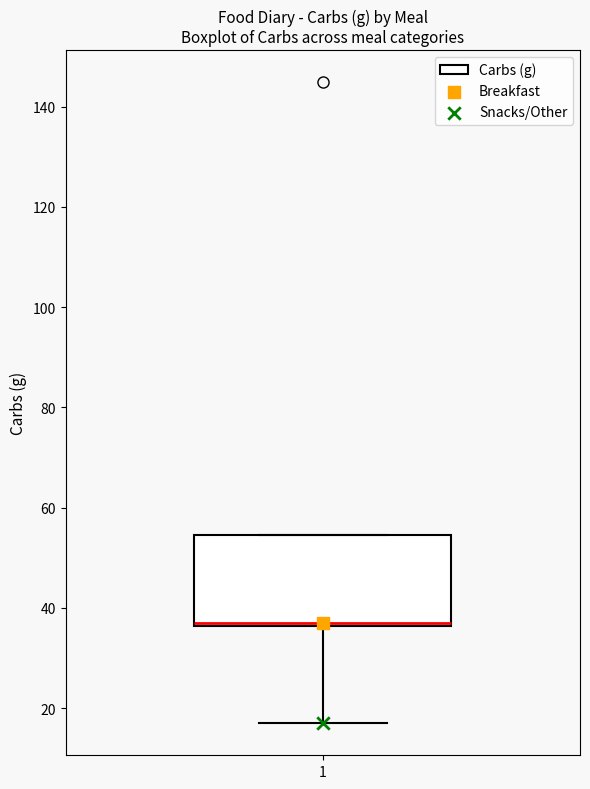

Transcribe this box plot: give where the median line is, the range the box spans, and where the two whiskers end, as read against the y-axis. The values are not printed on the chart, so give them approximately, as read against the axis.

median 36 (drawn on the box's lower edge), box 36 to 54, whiskers 18 to 54